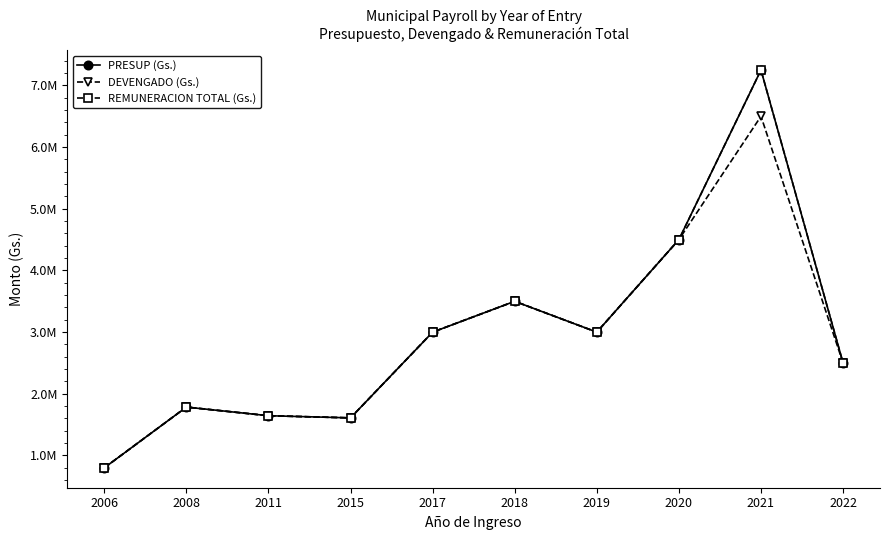

The value of PRESUP (Gs.) at 2022 is 2500000. True or false?

True